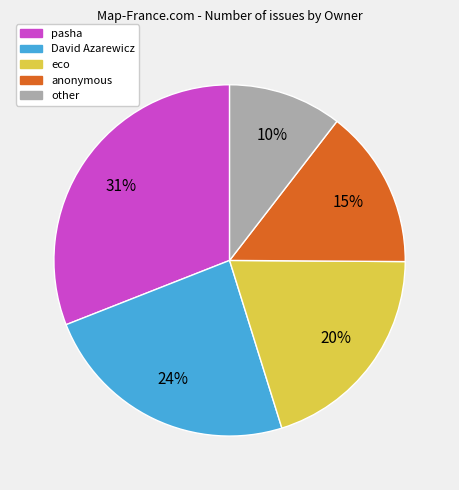

Do David Azarewicz and other together represent more than half of the pie?

No